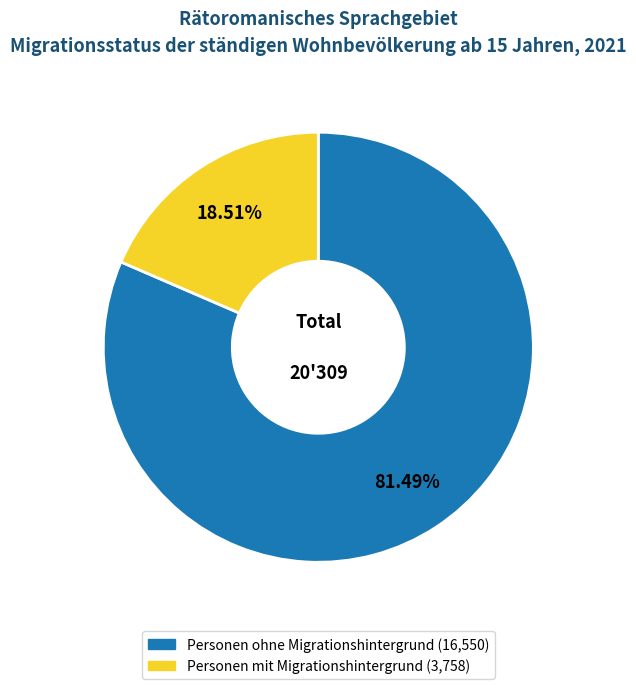

Rank the categories by value from lowest to highest.

Personen mit Migrationshintergrund, Personen ohne Migrationshintergrund